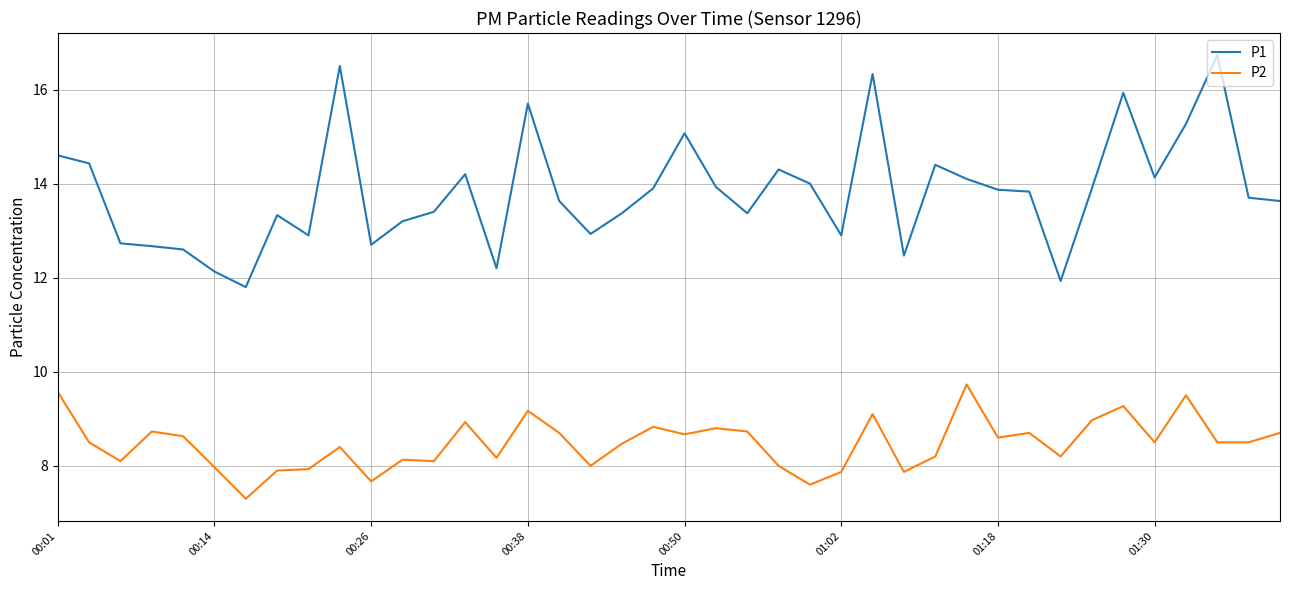

True or false: P1 and P2 cross at least once.

False